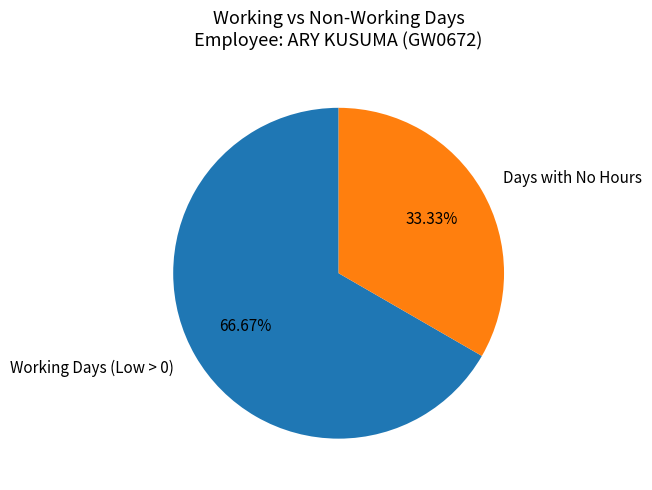

Is there a majority slice in this chart?

Yes